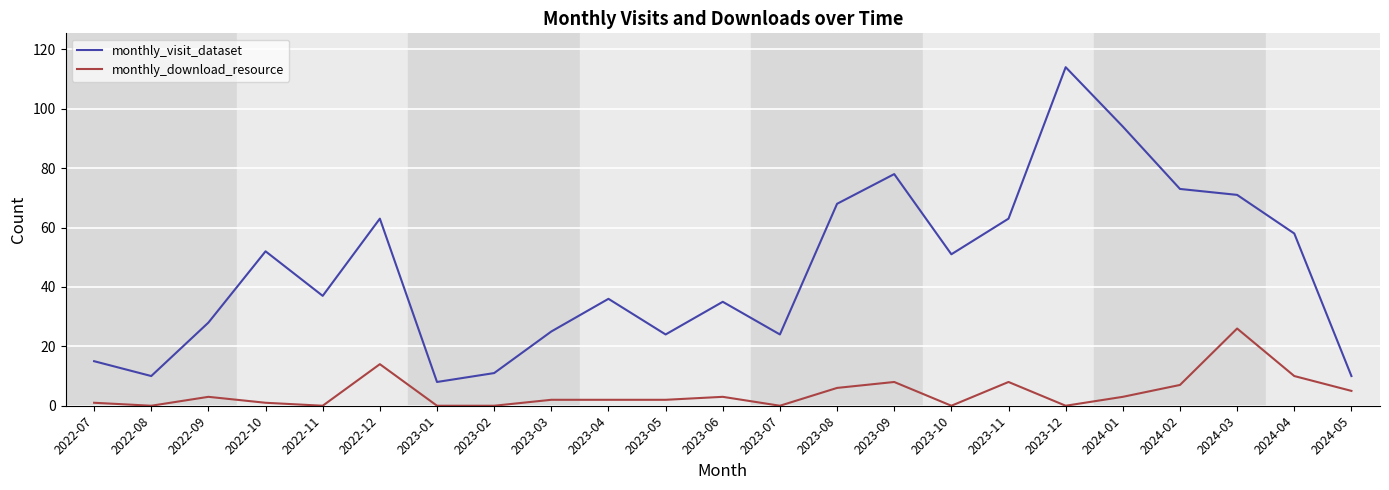

True or false: monthly_visit_dataset and monthly_download_resource cross at least once.

False